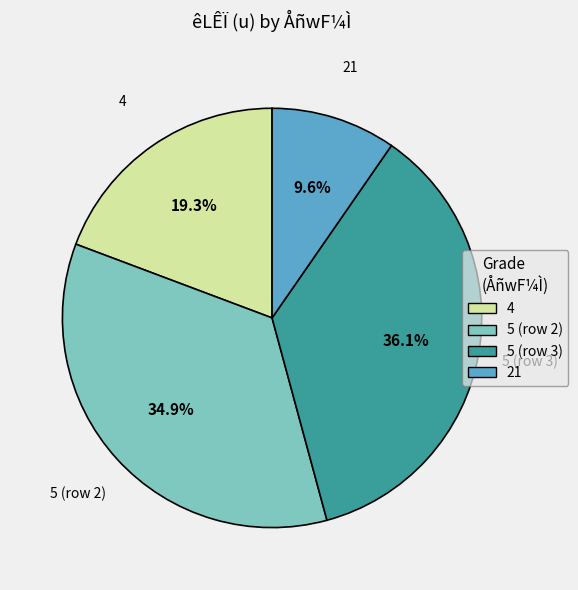

Does any single category account for the majority?

No